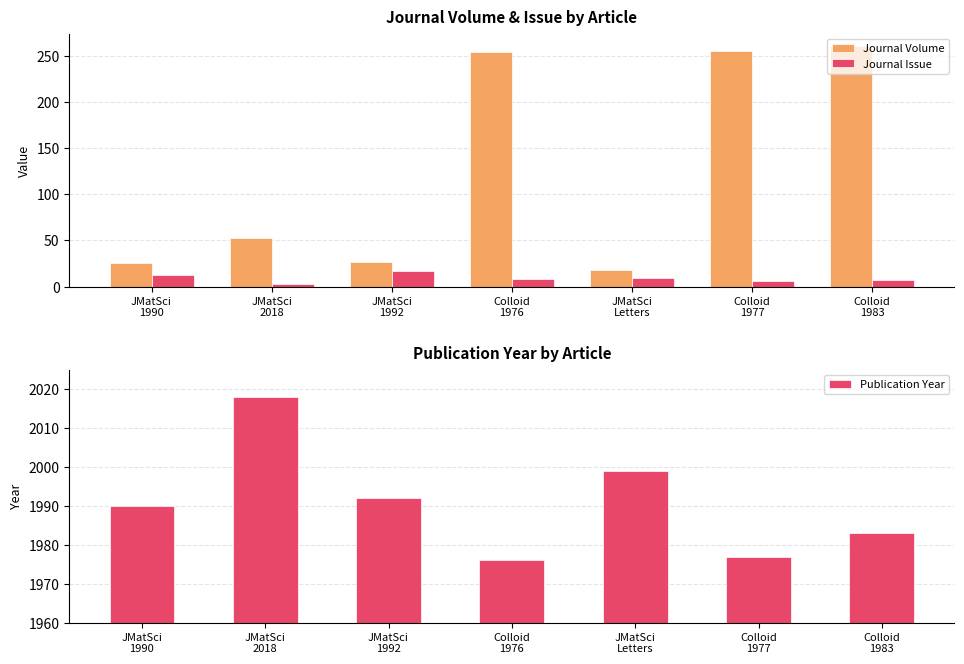

Which series changed the most between JMatSci
1992 and JMatSci
Letters?

Journal Volume